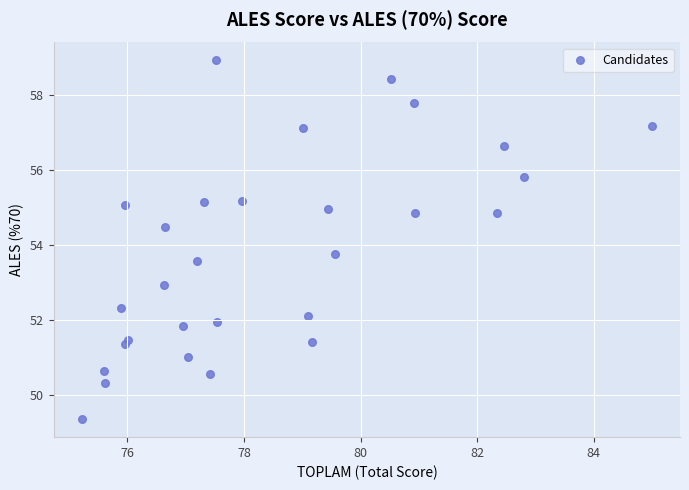

What is the range of X values (max minus min)?

9.8